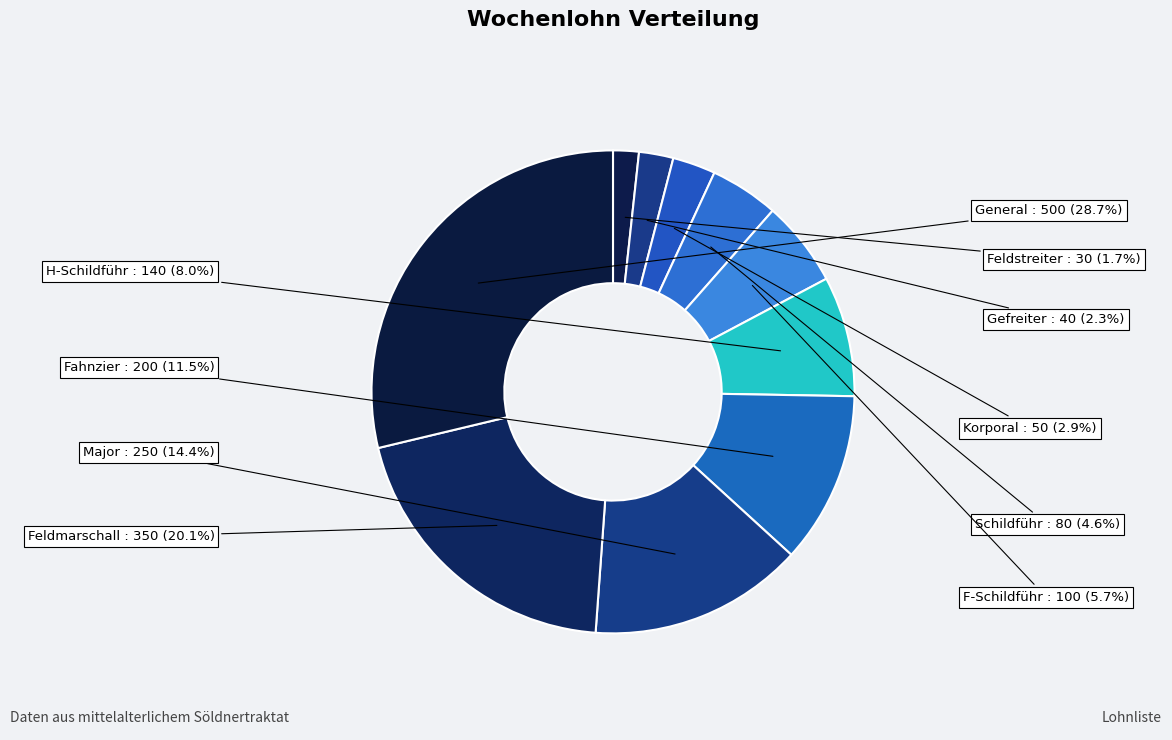

What is the ratio of the value at Feldmarschall to the value at Major?

1.4